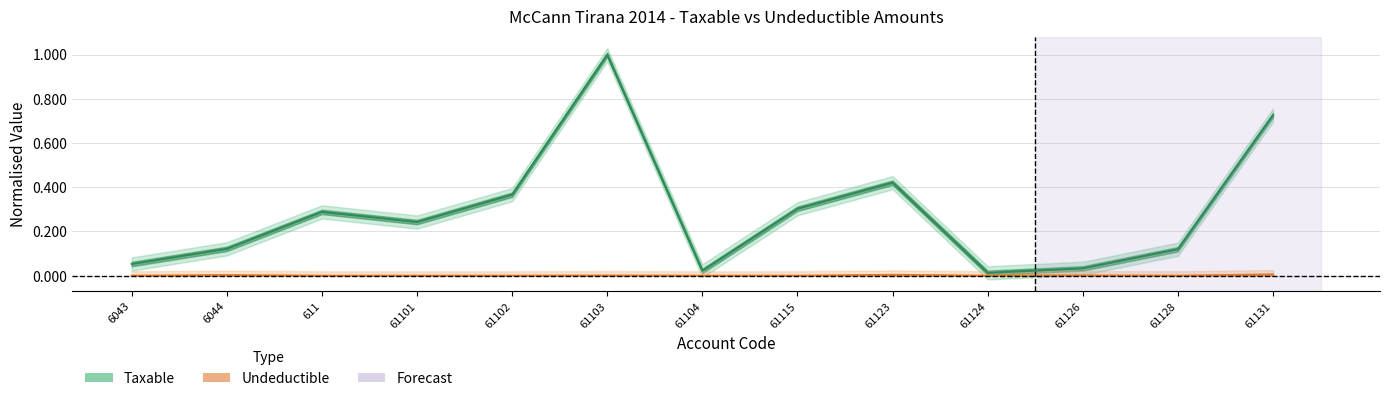

What is the greatest value displayed?

1.0